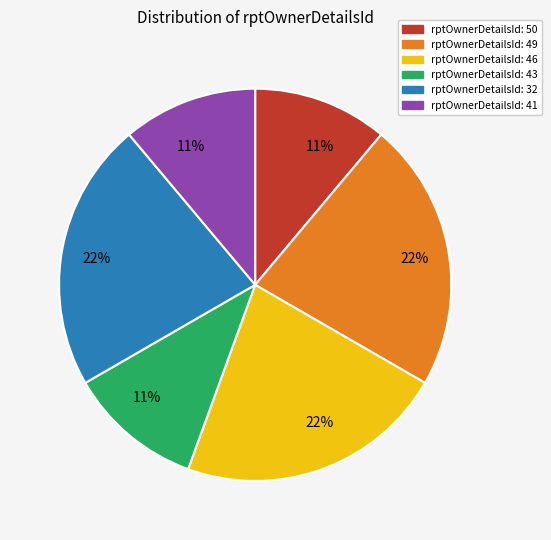

To the nearest percent, what is the difference between the largest and smallest slice percentages?

11%